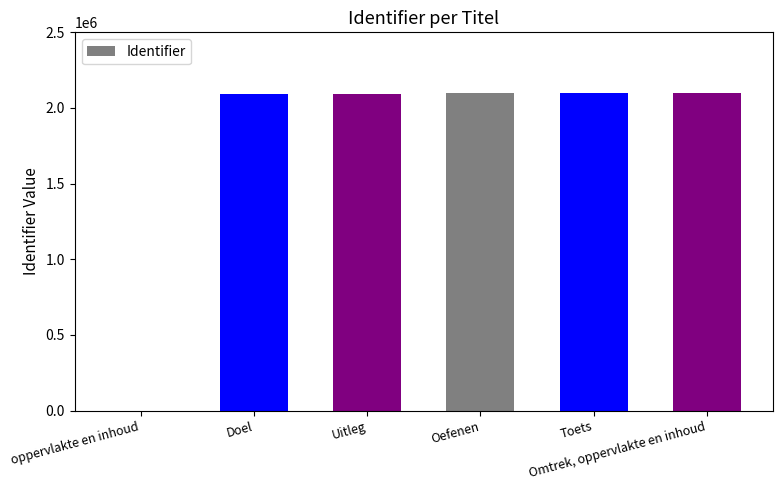

Is it true that the value at oppervlakte en inhoud is 1355341?

False